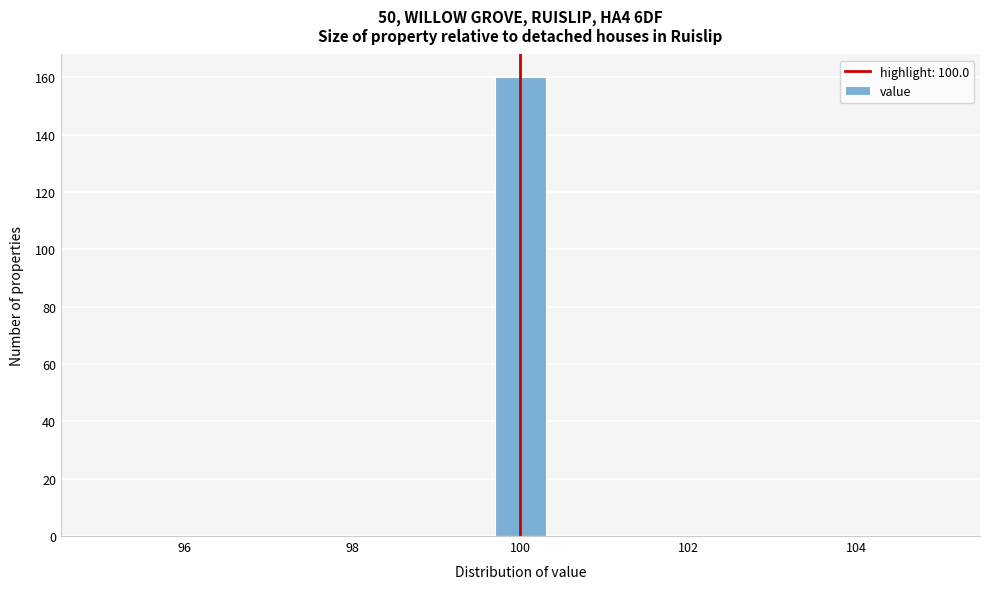

Around what value on the x-axis is the tallest bar? Give the approximate position of its centre, as read against the axis.

100.0